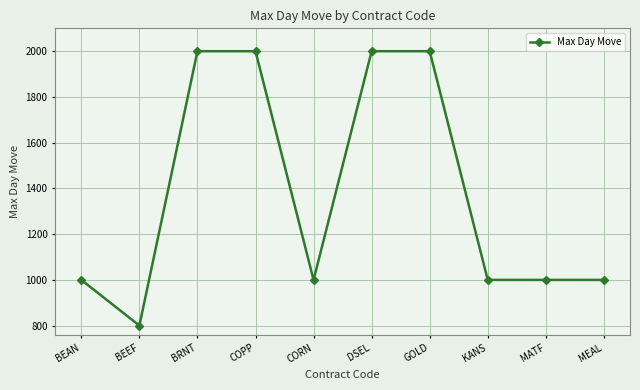

What is the value of the 7th point from the left?

2000.0